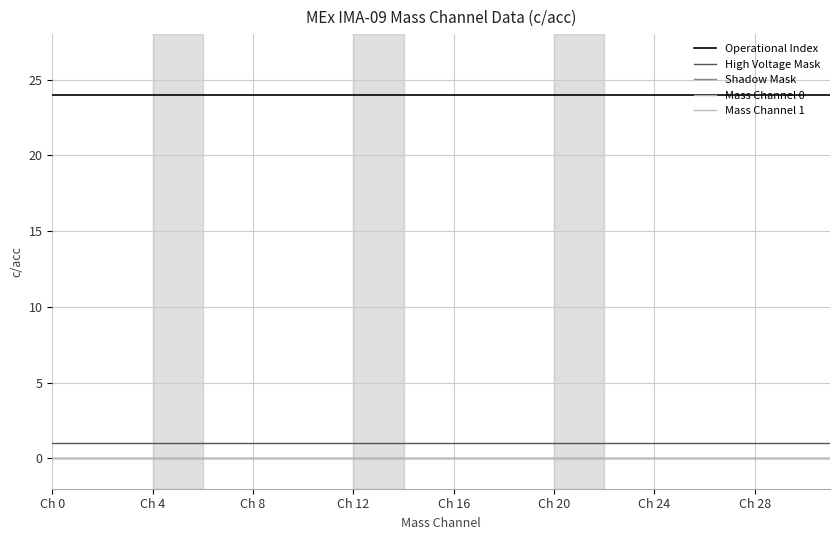

Does the chart display data point markers on the line(s)?

No